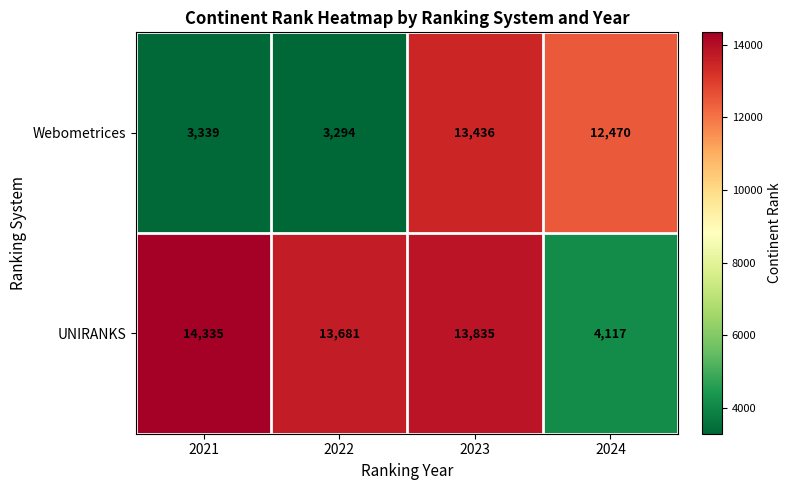

What is the total value across all series at 2021?

17674